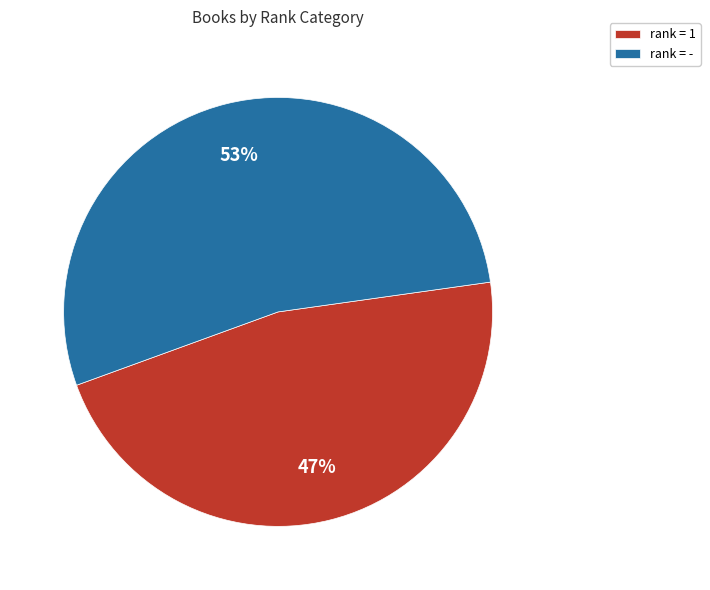

Is rank = 1 the majority of the pie?

No